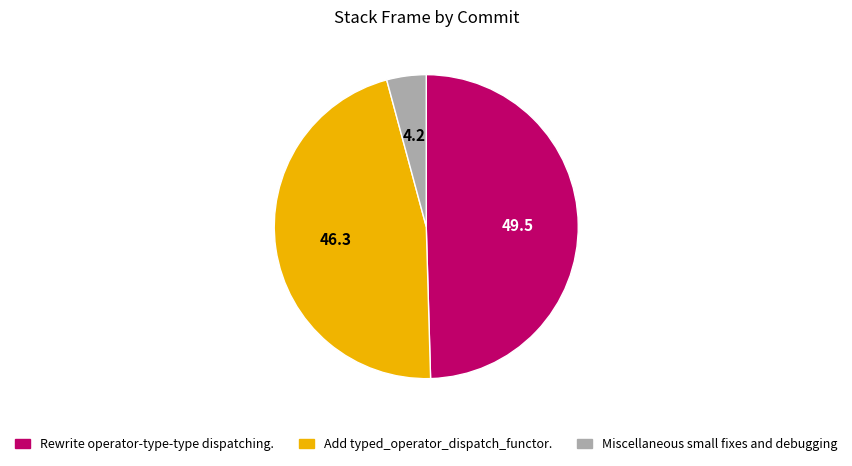

Does Add typed_operator_dispatch_functor. account for over 50% of the chart?

No